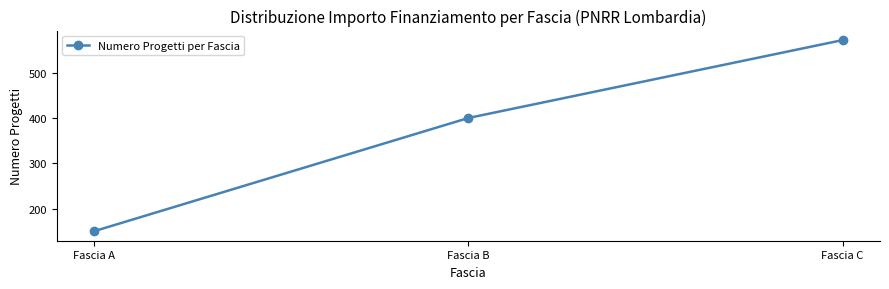

What is the difference between the values at Fascia B and Fascia C?

172